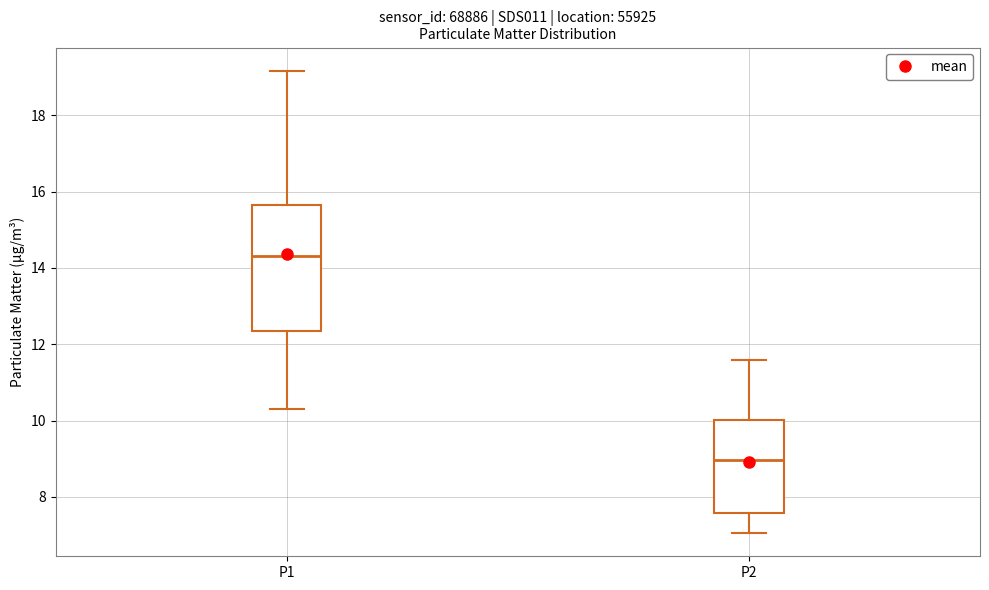

Reading left to right, read every box against the y-axis: the position of its median line, the range the box covers, and the ends of its whiskers. The values are not printed on the chart, so give them approximately, as read against the axis.

P1: median 14.4, box 12.4 to 15.6, whiskers 10.4 to 19.2
P2: median 9.0, box 7.6 to 10.0, whiskers 7.0 to 11.6